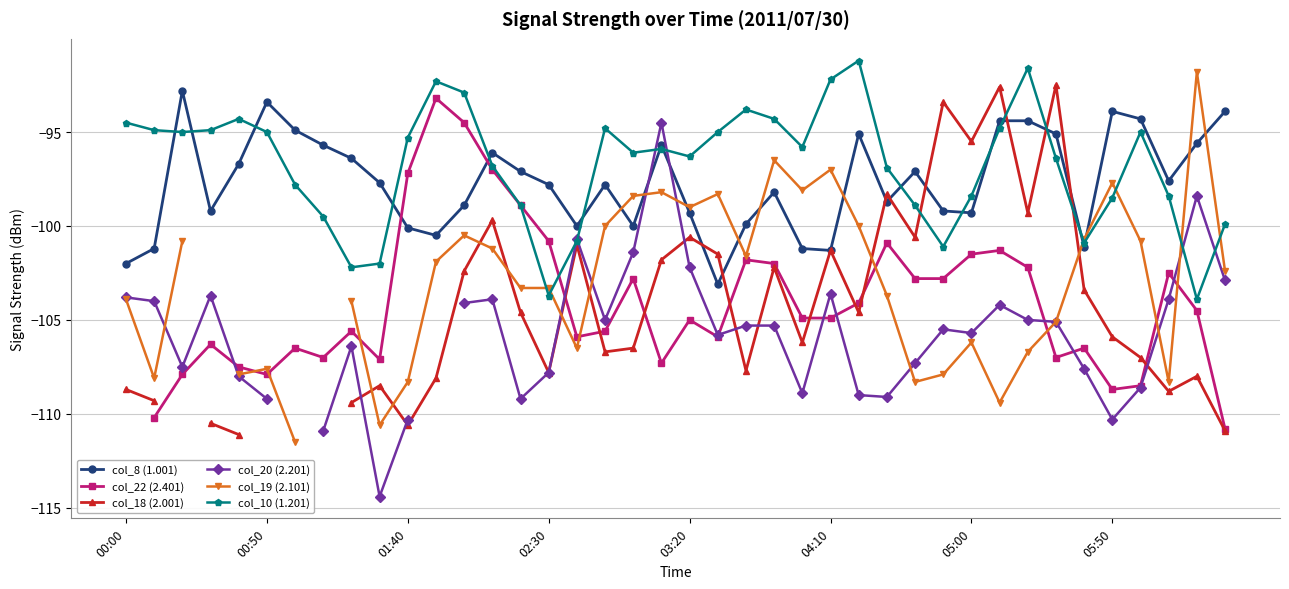

How many interior local valleys does the col_8 (1.001) series have?

10